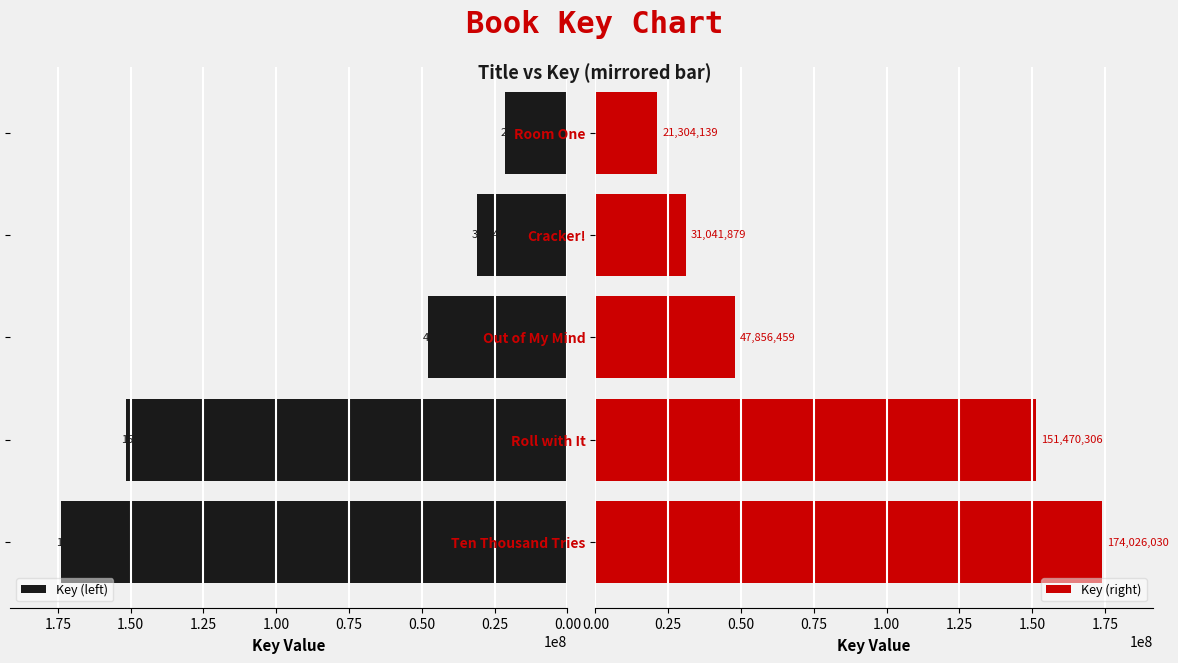

What is the highest value of the Key (left) series?

174026030